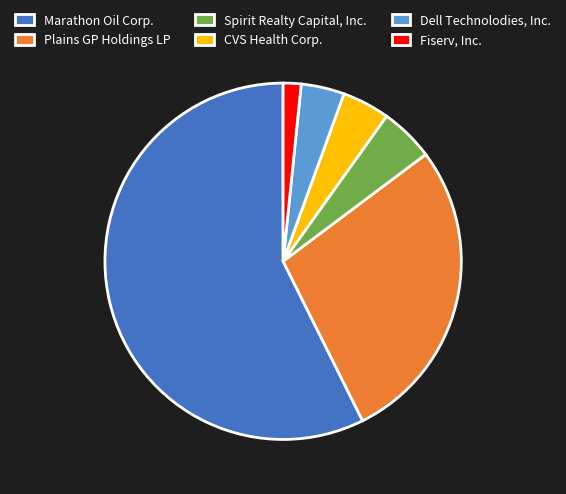

Rank the categories by value from highest to lowest.

Marathon Oil Corp., Plains GP Holdings LP, Spirit Realty Capital, Inc., CVS Health Corp., Dell Technolodies, Inc., Fiserv, Inc.